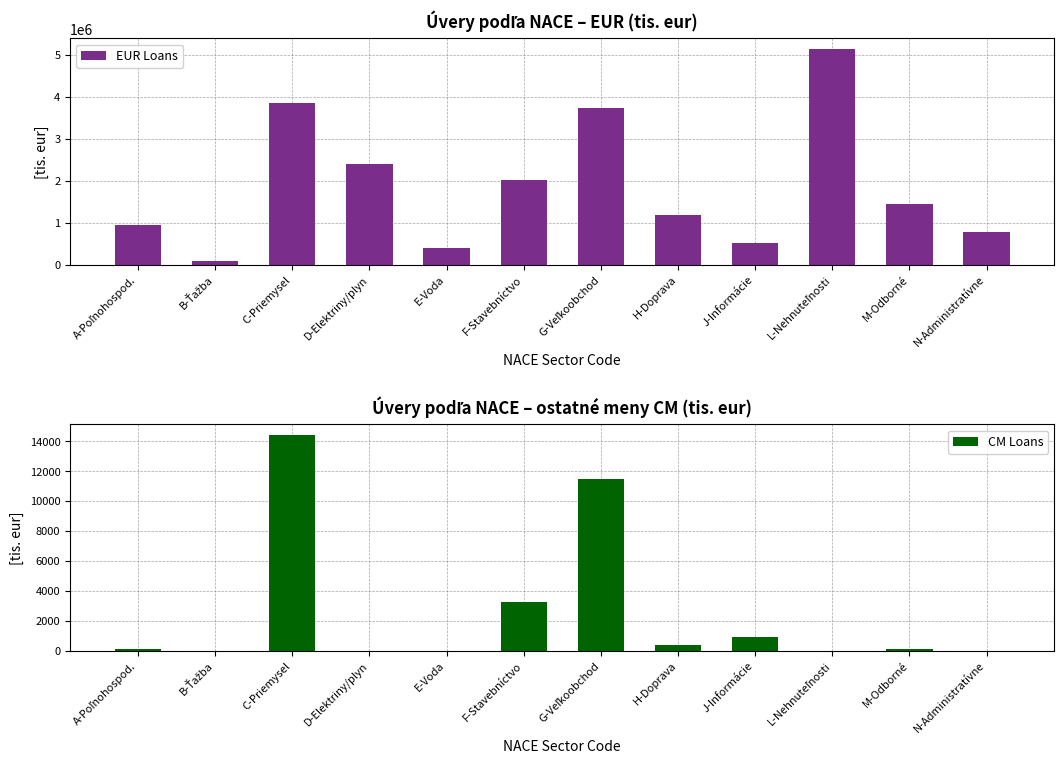

At which category is the sum across all series the highest?

L-Nehnuteľnosti